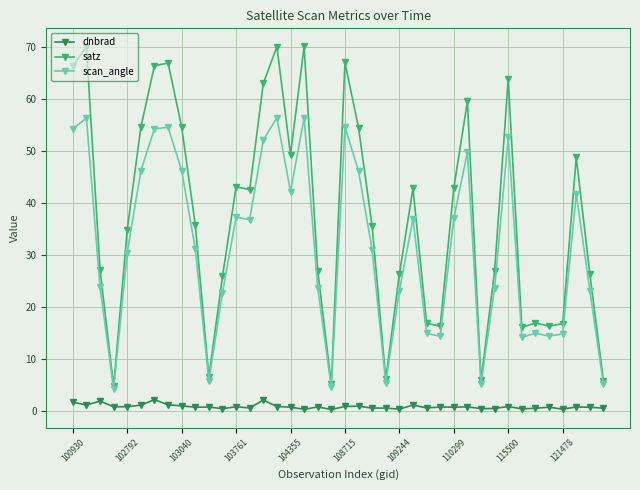

Which series has the largest total across all categories?

satz